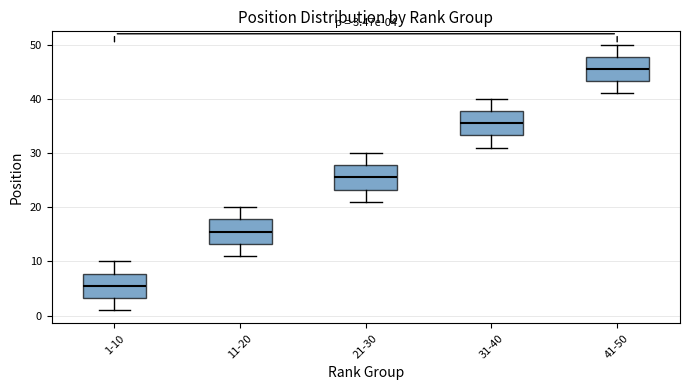

Which box's median line is the highest?

41-50